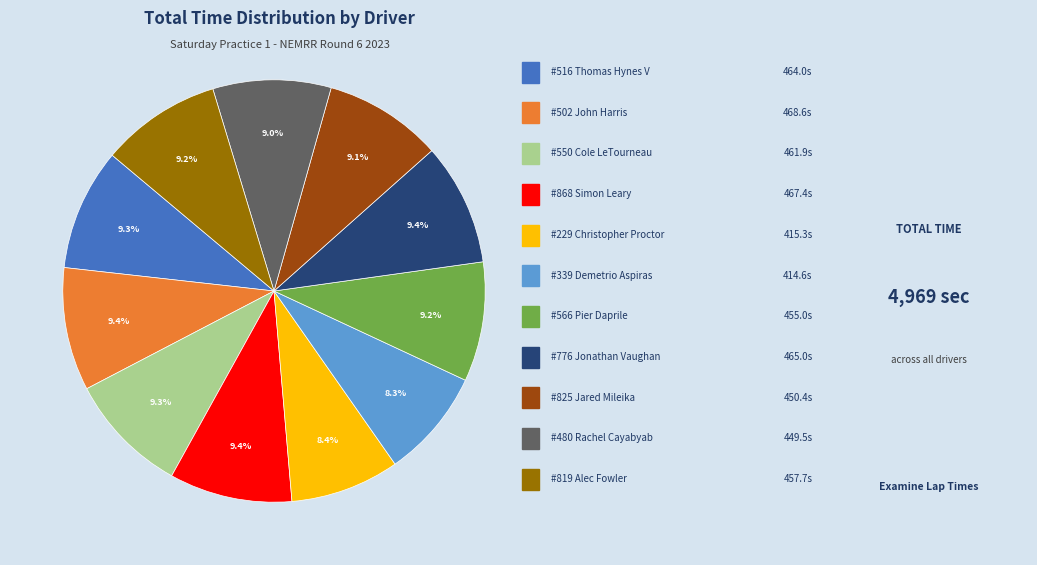

Does any single category account for the majority?

No